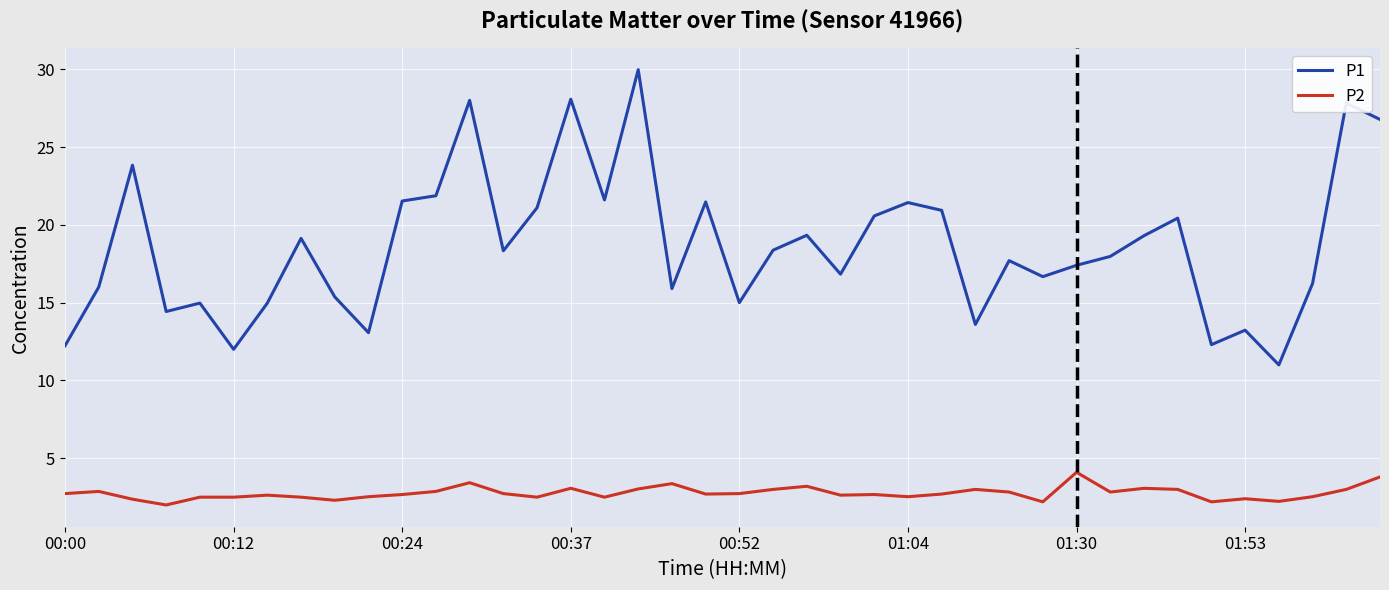

List the series in order of their overall mean, lowest first.

P2, P1